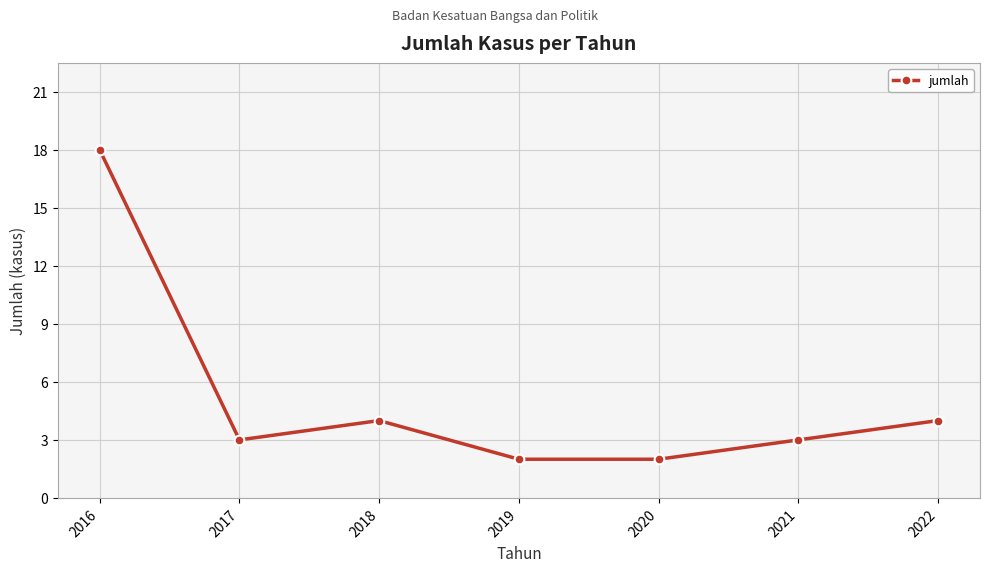

Where does the data first go above 3?

2016